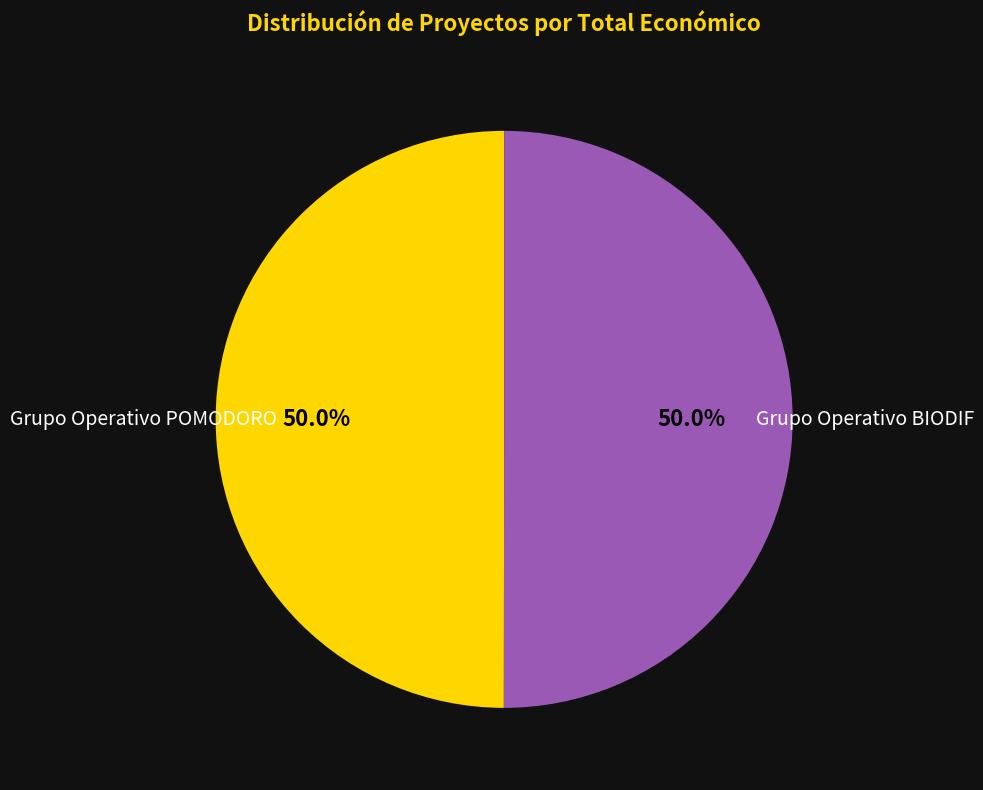

Do Grupo Operativo POMODORO and Grupo Operativo BIODIF together represent more than half of the pie?

Yes